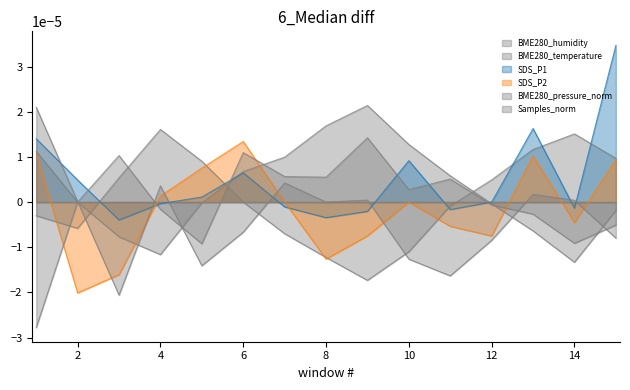

At how many categories does at least one series exceed 0?

15